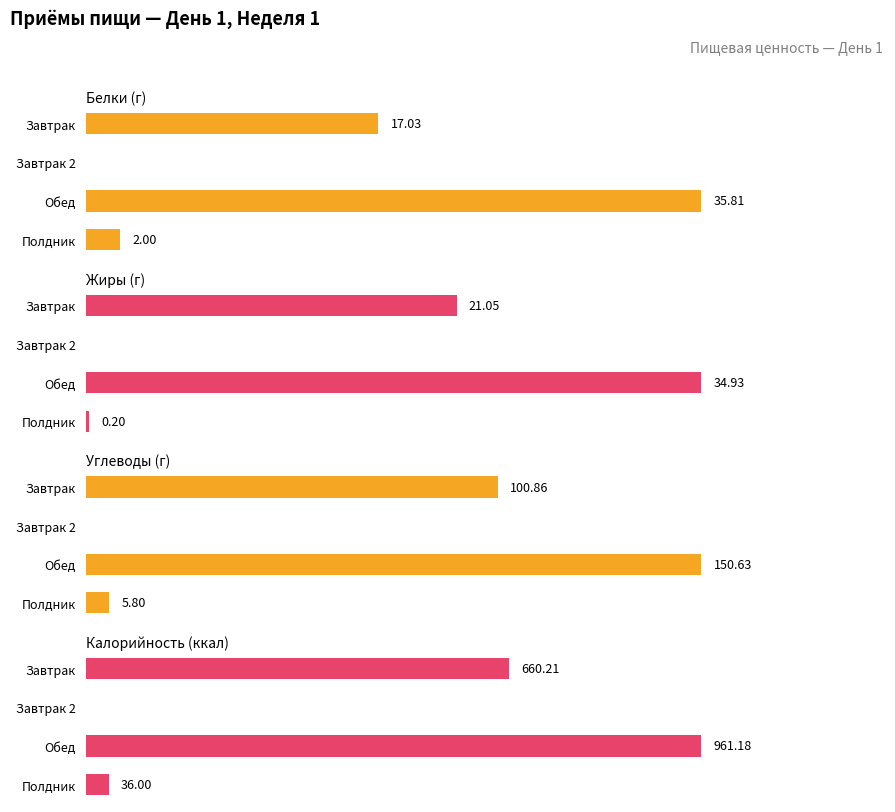

How many data points does each series have?

4